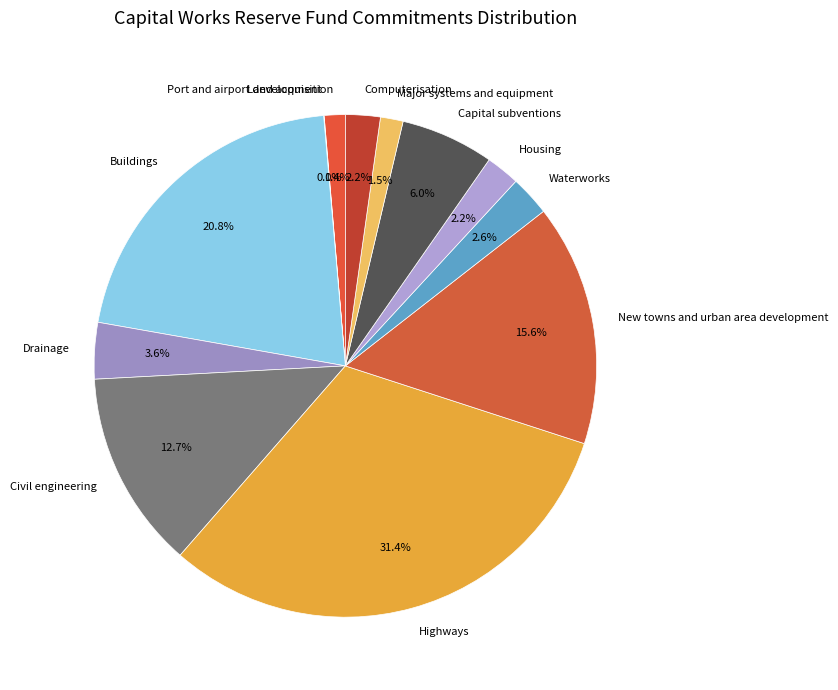

Is the sum of Highways and Buildings greater than half?

Yes